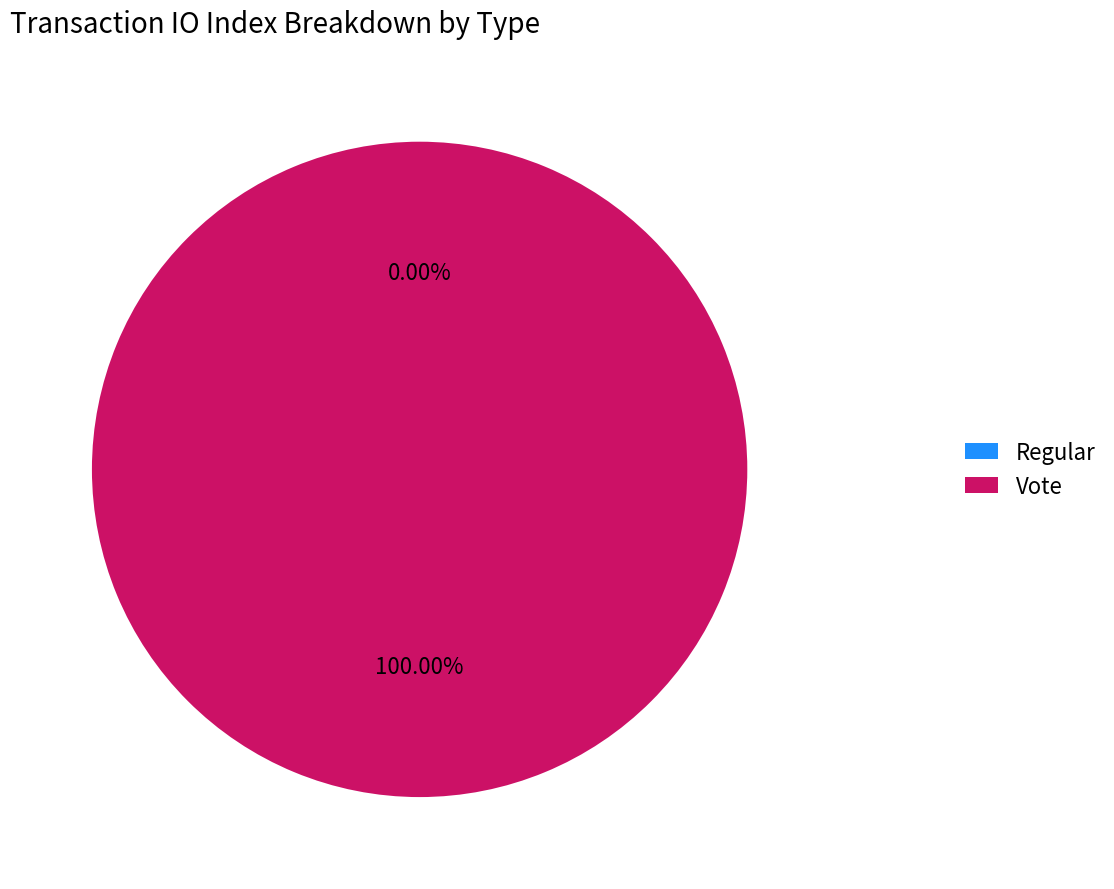

How many segments does this pie chart have?

2